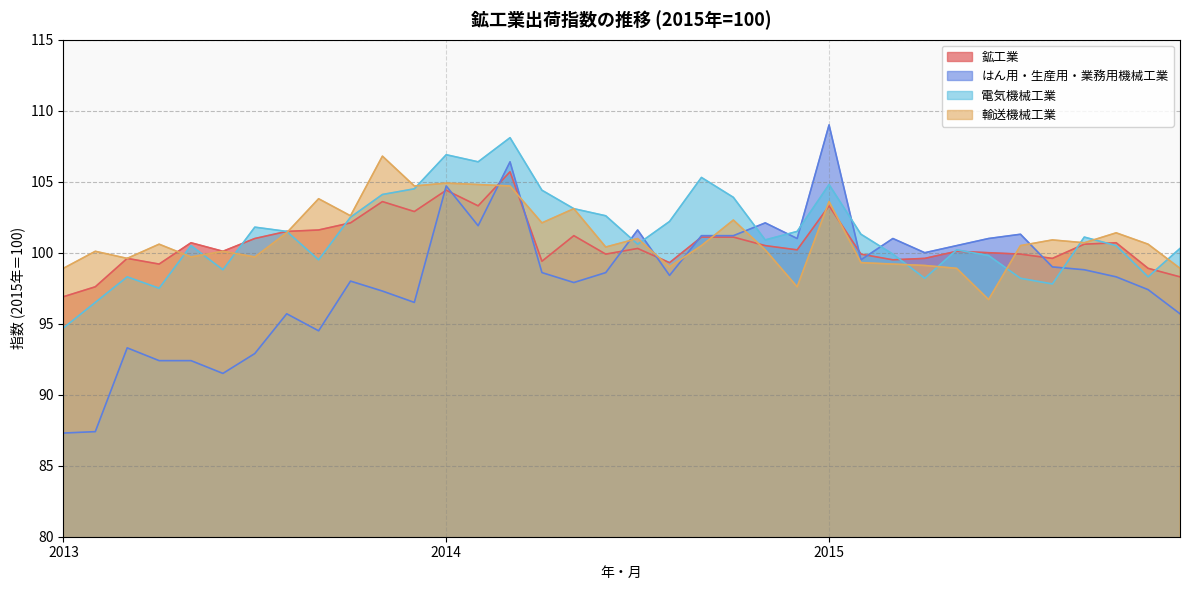

Reading right to left, what are all the values shown in this chart?

鉱工業: 98.3	98.9	100.7	100.6	99.6	99.9	100.0	100.1	99.6	99.5	99.9	103.3	100.2	100.5	101.1	101.1	99.3	100.3	99.9	101.2	99.4	105.7	103.3	104.4	102.9	103.6	102.1	101.6	101.5	101.0	100.1	100.7	99.2	99.6	97.6	96.9
はん用・生産用・業務用機械工業: 95.7	97.4	98.3	98.8	99.0	101.3	101.0	100.5	100.0	101.0	99.5	109.0	101.0	102.1	101.2	101.2	98.4	101.6	98.6	97.9	98.6	106.4	101.9	104.7	96.5	97.3	98.0	94.5	95.7	92.9	91.5	92.4	92.4	93.3	87.4	87.3
電気機械工業: 100.3	98.3	100.5	101.1	97.8	98.2	99.8	100.2	98.2	99.9	101.3	104.8	101.5	100.9	103.9	105.3	102.2	100.6	102.6	103.1	104.4	108.1	106.4	106.9	104.5	104.1	102.5	99.5	101.5	101.8	98.8	100.5	97.5	98.3	96.5	94.7
輸送機械工業: 98.9	100.6	101.4	100.7	100.9	100.5	96.7	98.9	99.1	99.2	99.3	103.6	97.6	100.2	102.3	100.5	99.0	101.0	100.4	103.1	102.1	104.7	104.8	104.9	104.7	106.8	102.6	103.8	101.4	99.7	100.1	99.7	100.6	99.6	100.1	98.9